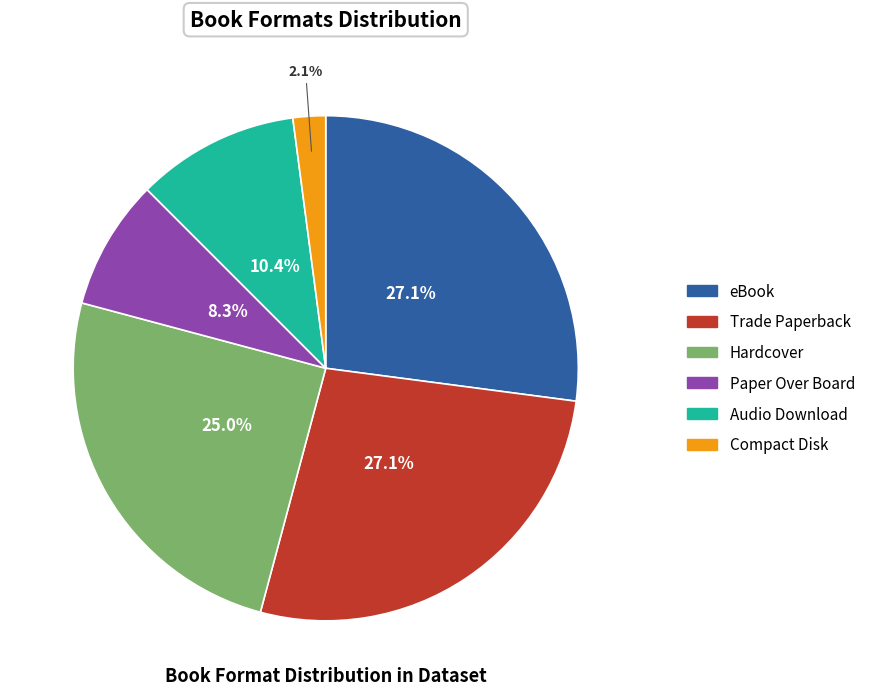

Do Trade Paperback and Compact Disk together represent more than half of the pie?

No